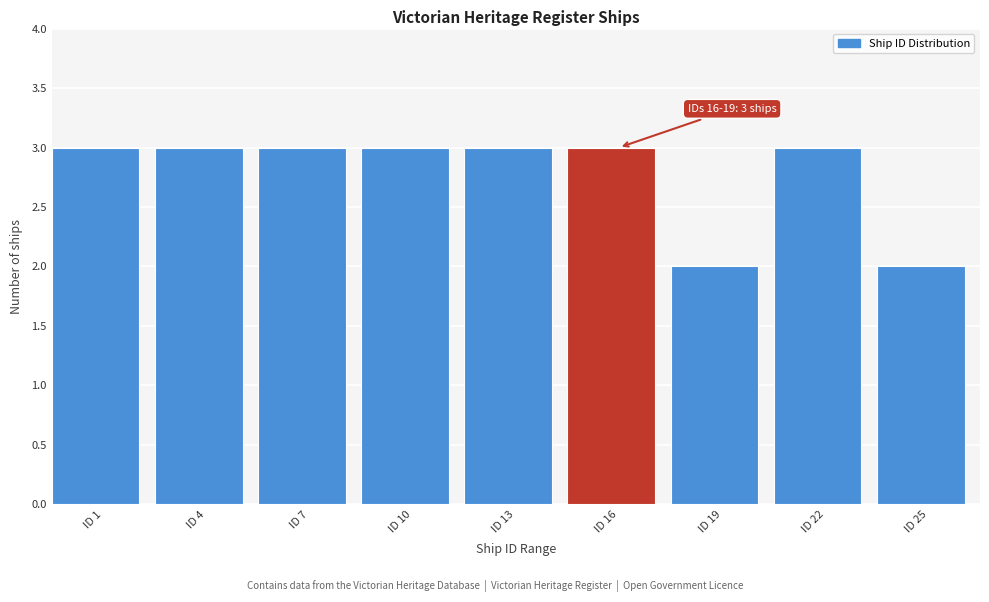

Reading right to left, list all the values displayed in this chart.

ID 25=2	ID 22=3	ID 19=2	ID 16=3	ID 13=3	ID 10=3	ID 7=3	ID 4=3	ID 1=3